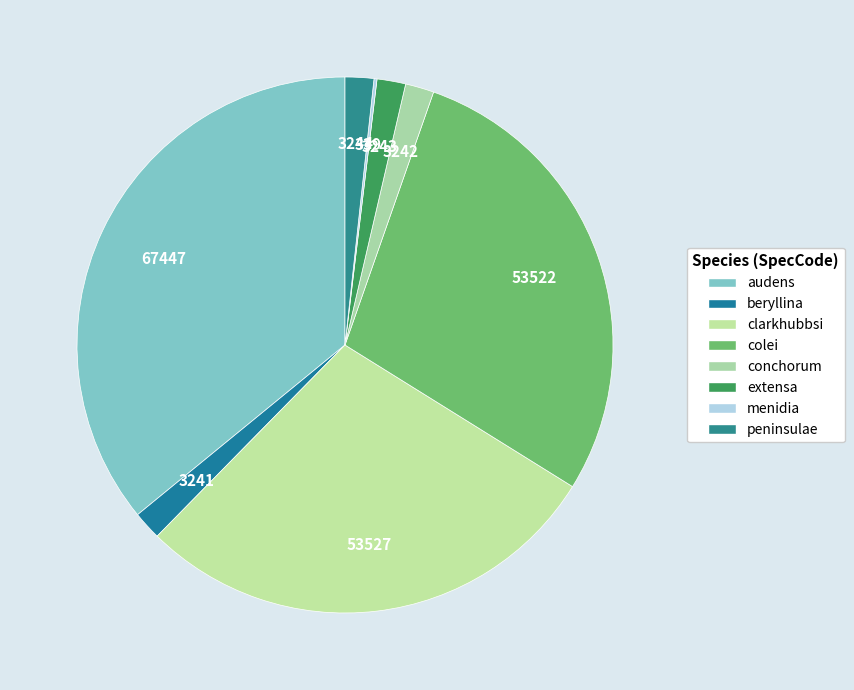

To the nearest percent, what is the difference between the conchorum and audens slice percentages?

34%